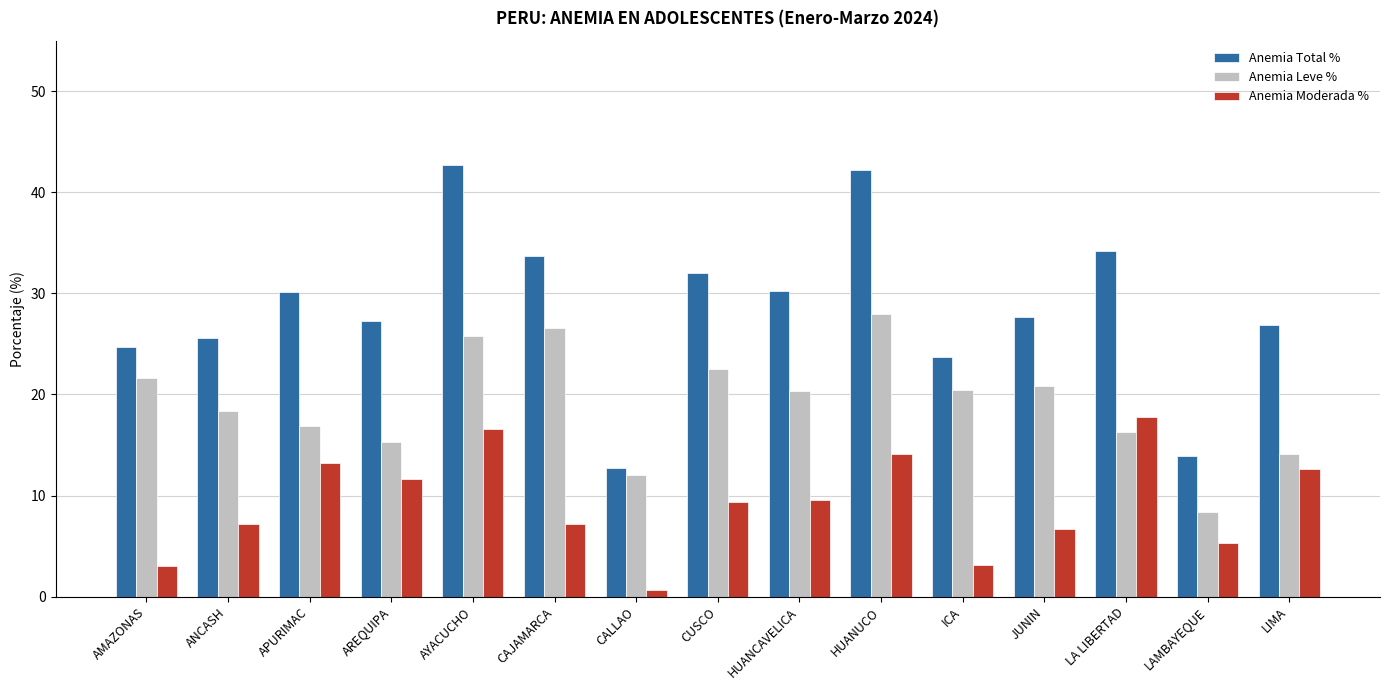

The value of Anemia Moderada % at HUANCAVELICA is 17.0. True or false?

False